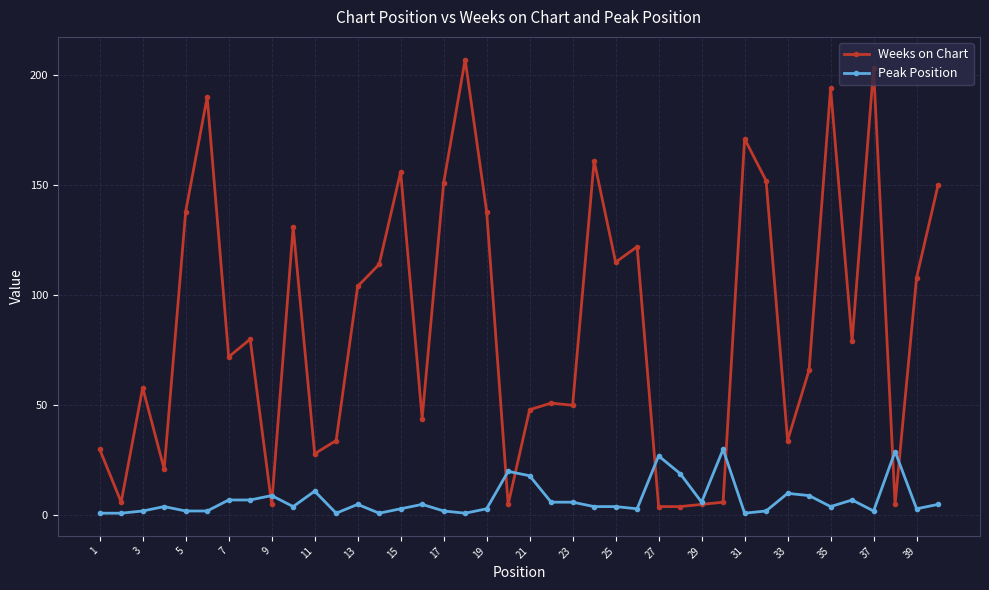

What is the average value of the Peak Position series?

7